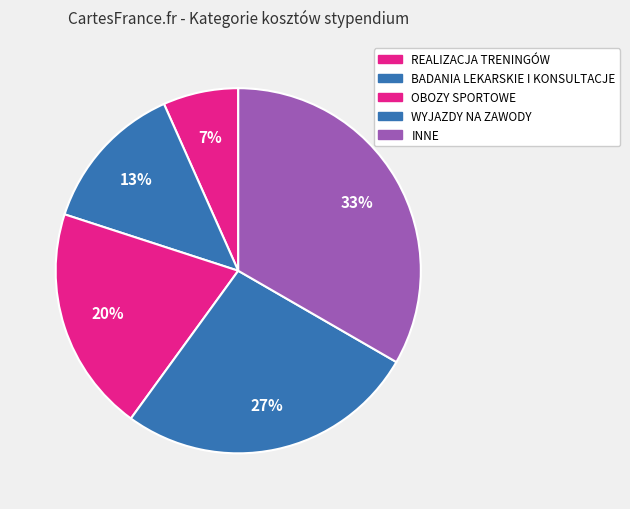

What is the smallest slice in the pie chart?

REALIZACJA TRENINGÓW